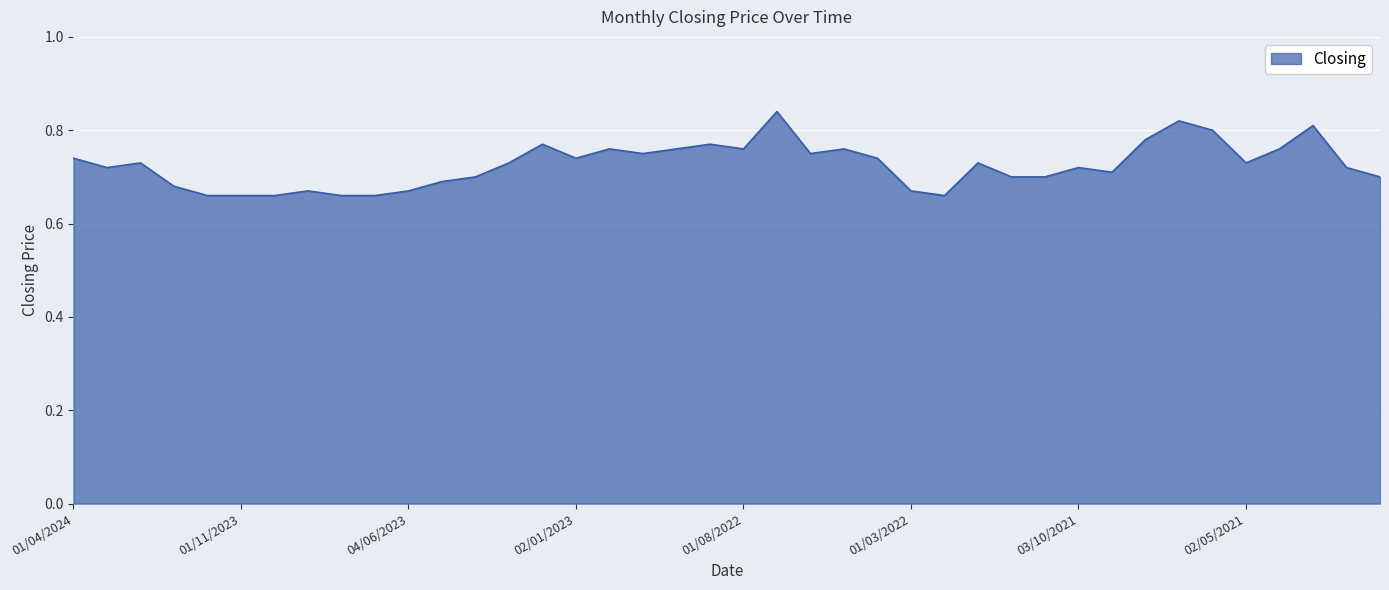

What is the label of the 27th point from the right?

01/03/2023